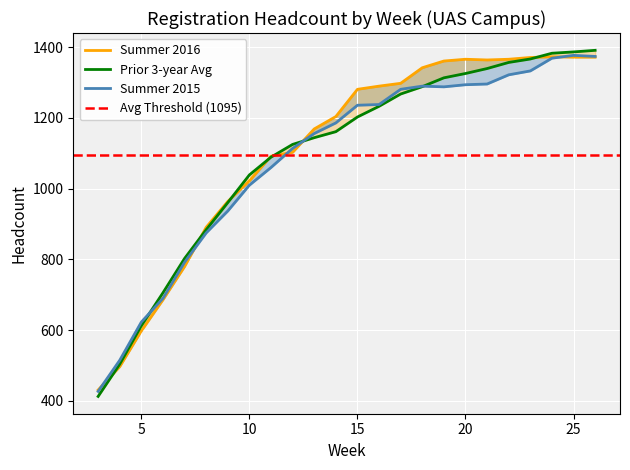

How many times do Summer 2016 and Summer 2015 cross each other?

5